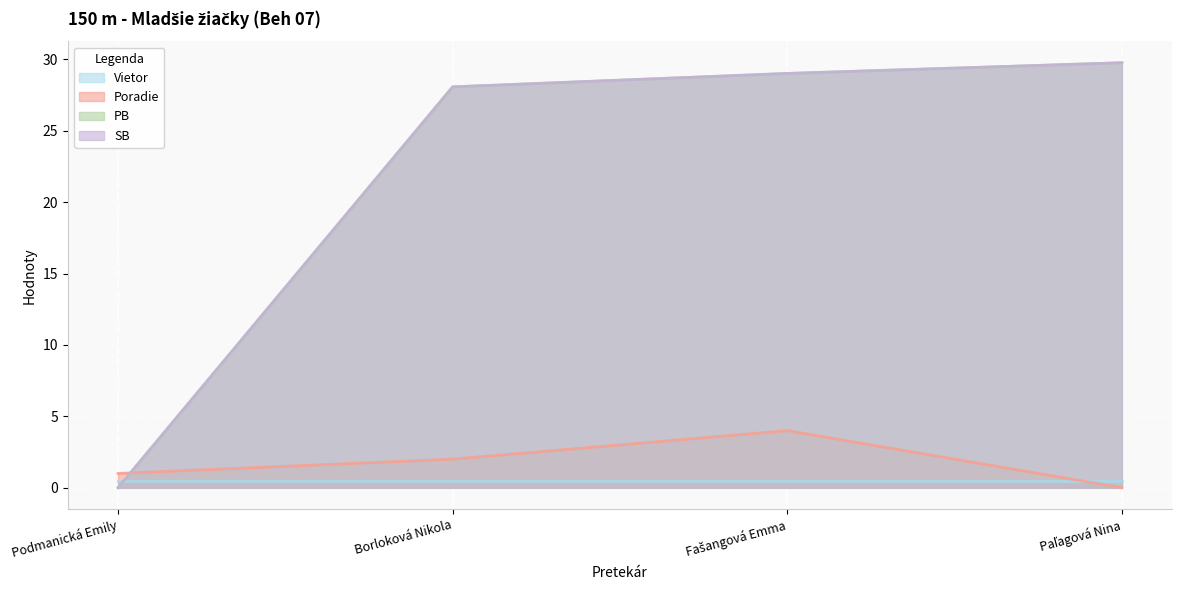

True or false: Poradie has more than 0 points higher than both neighbors.

True